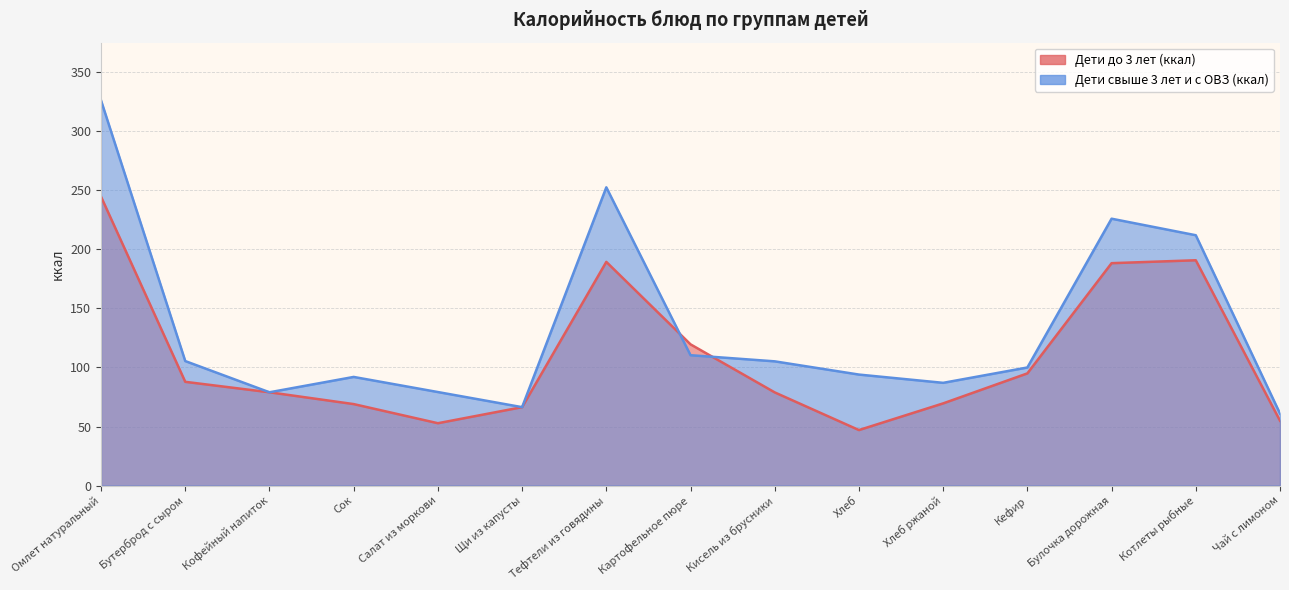

How many data points in Дети до 3 лет (ккал) are above 79?

7